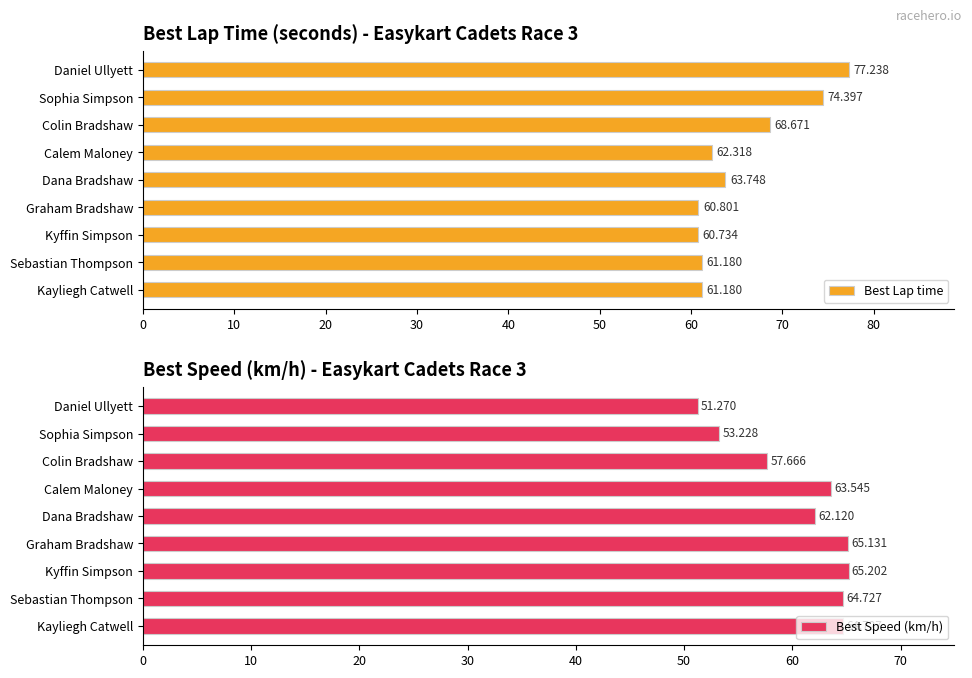

Which category has the highest value in the Best Lap time series?

Daniel Ullyett